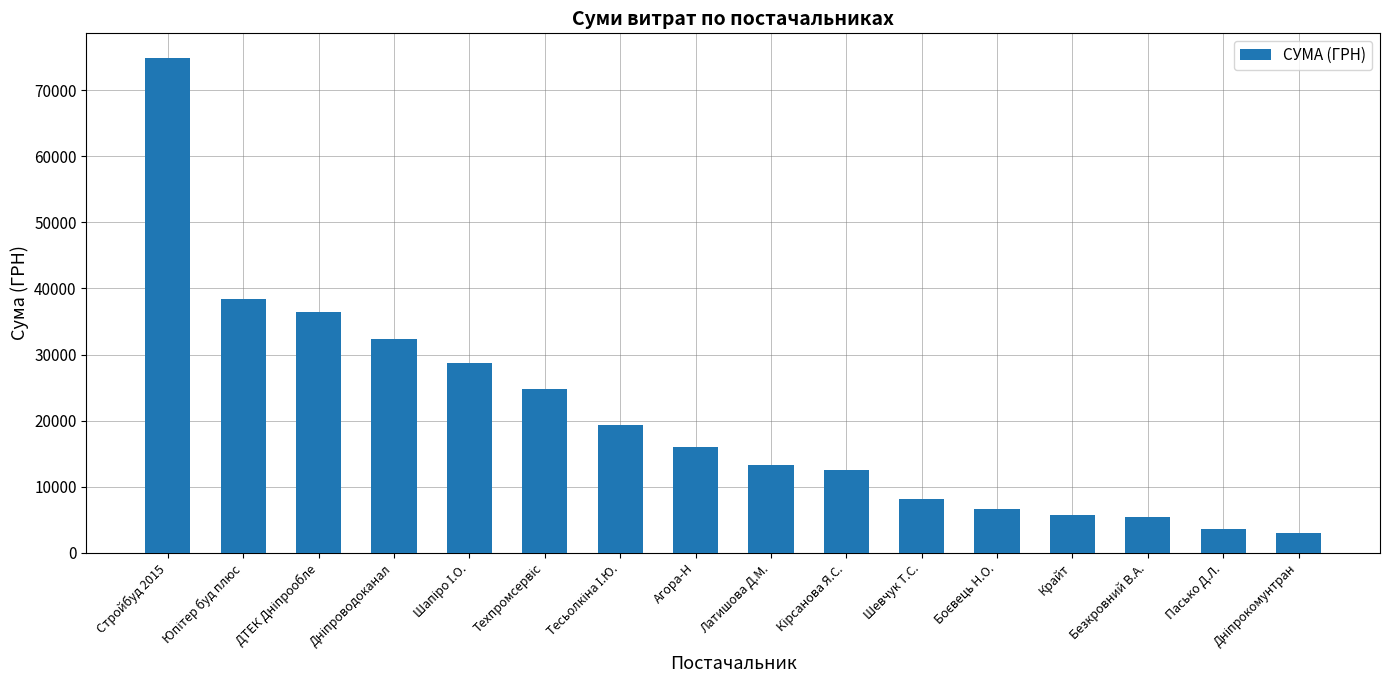

What is the difference between the maximum and minimum values?

71855.2